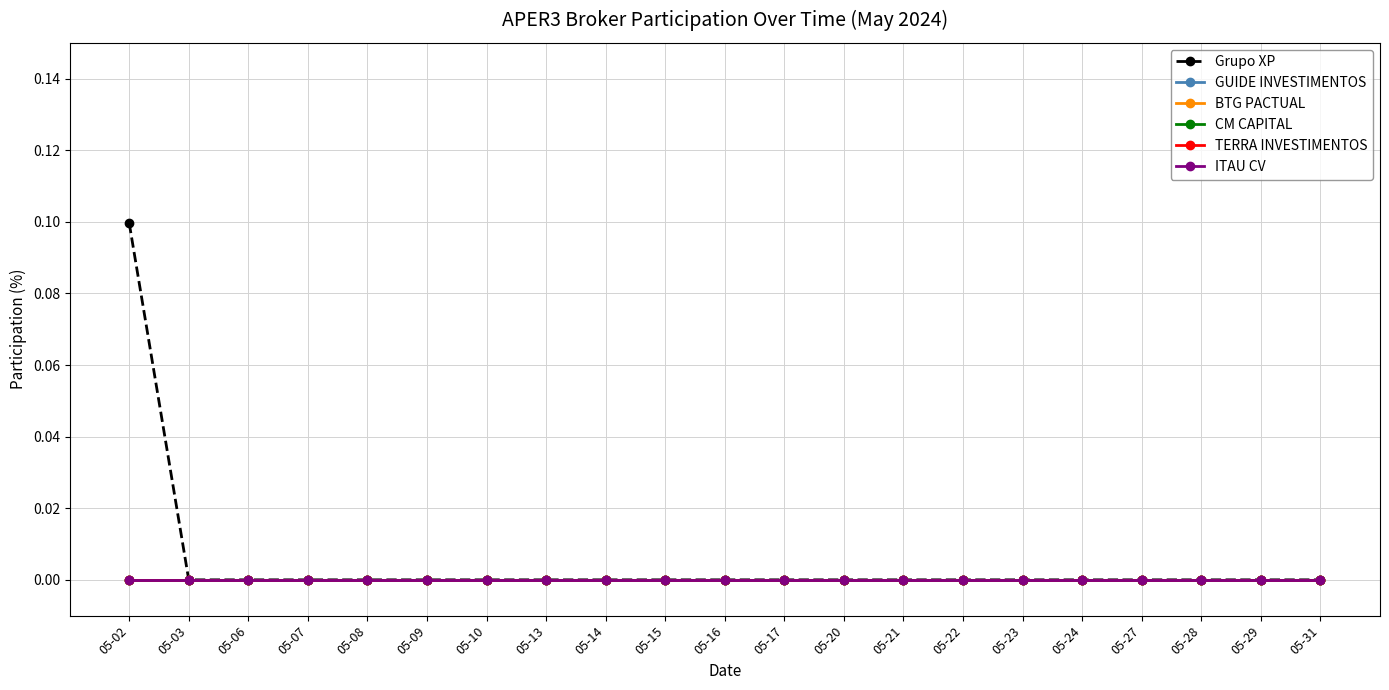

At which category does the chart reach its peak across all series?

05-02